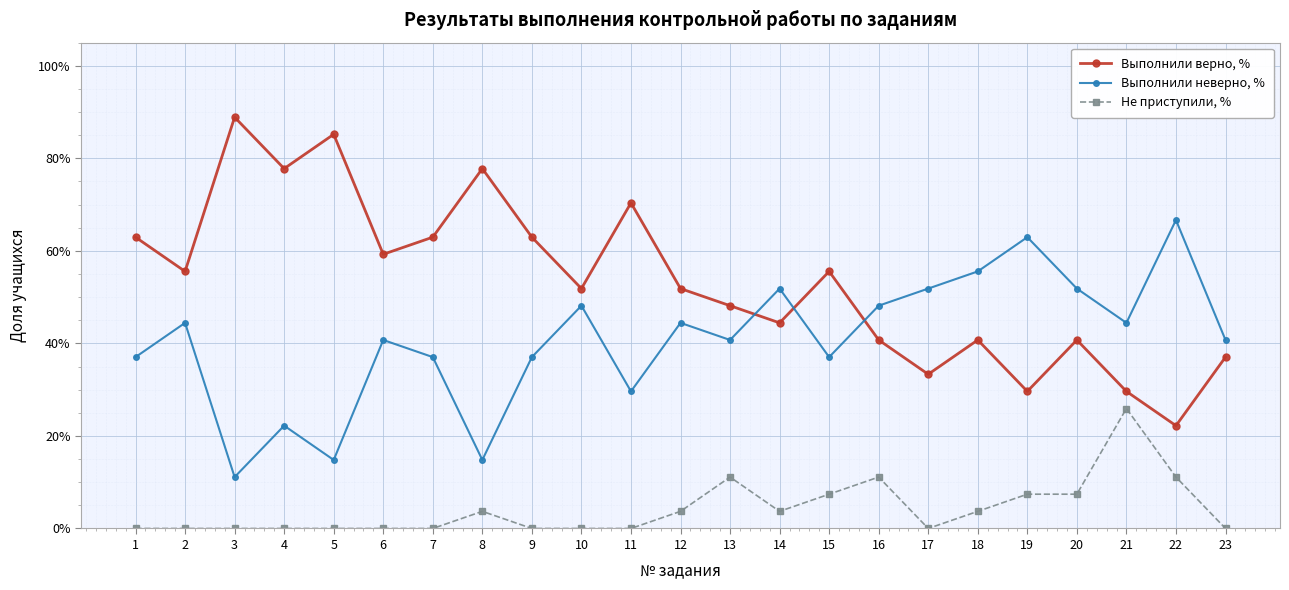

Does the chart have visible grid lines?

Yes